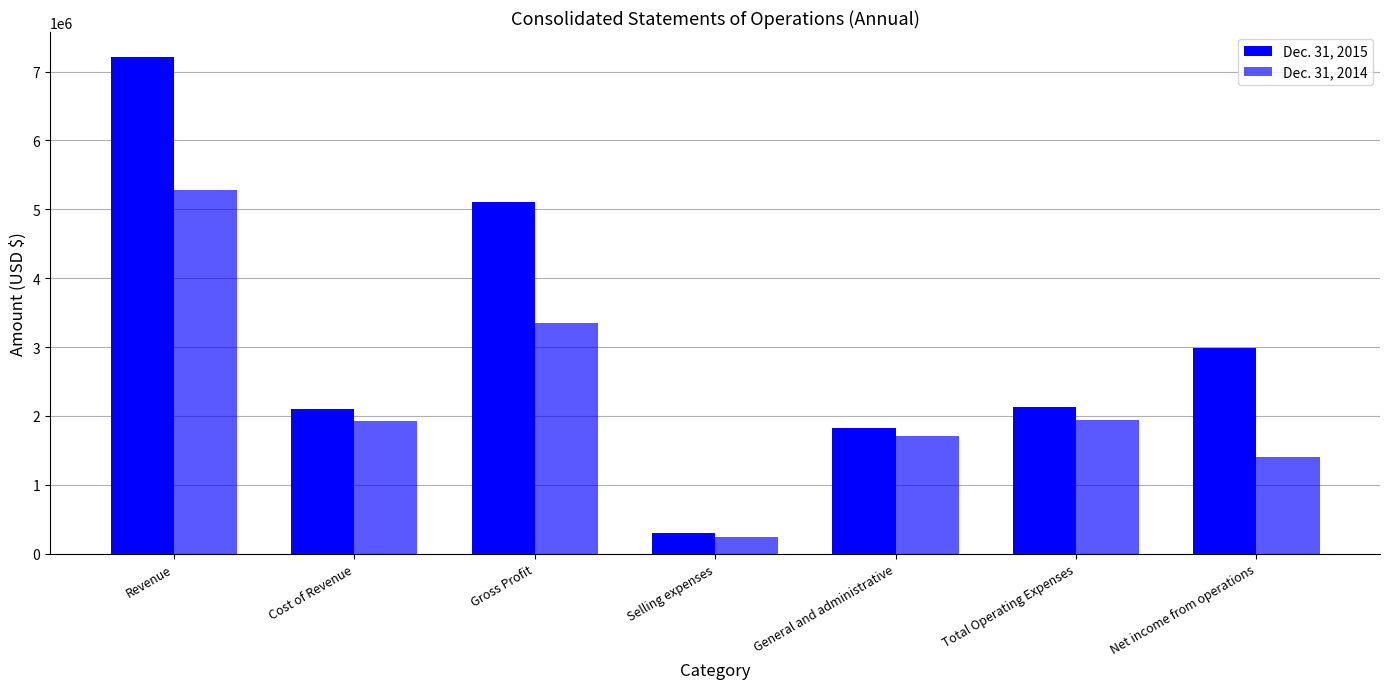

At which label does Dec. 31, 2015 first exceed 2125145?

Revenue